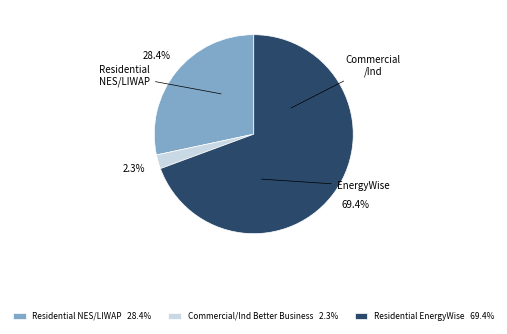

Is there a majority slice in this chart?

Yes